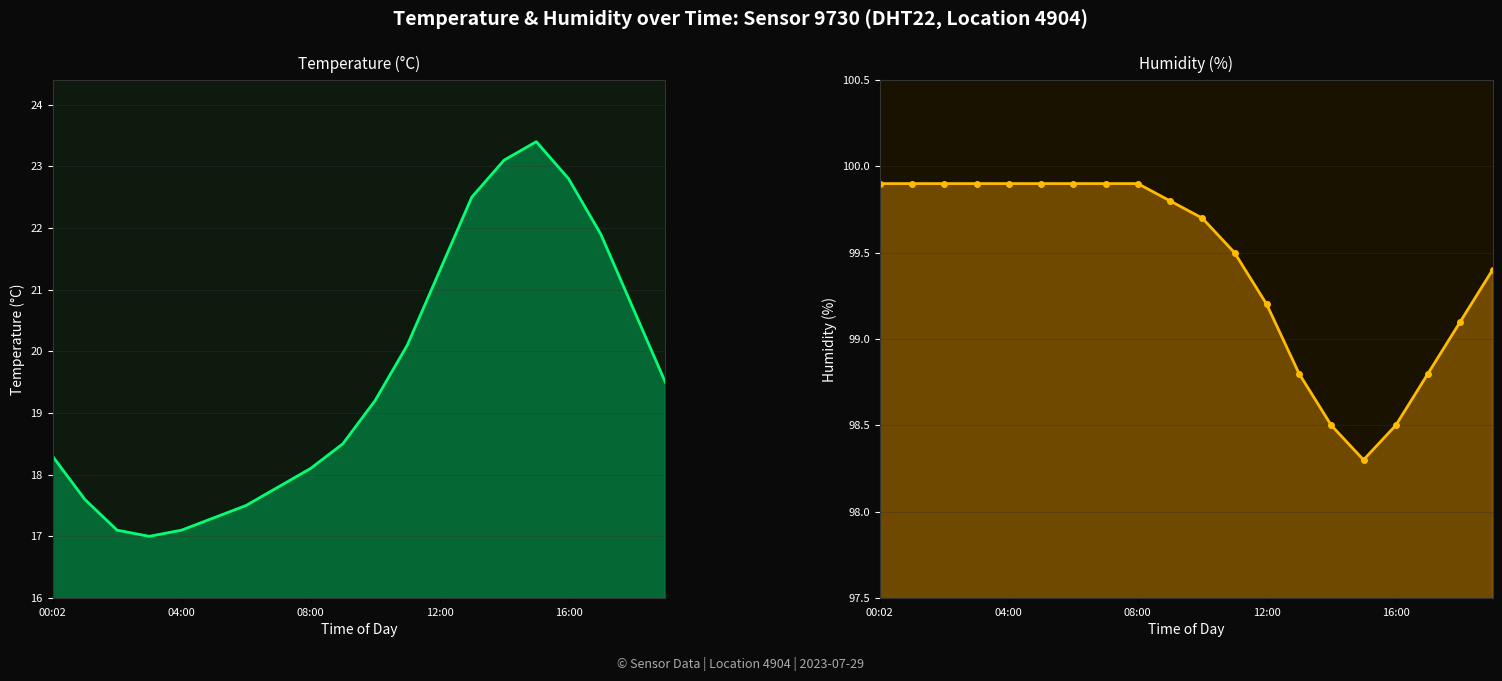

What is the approximate value of humidity at 08:00?

99.9